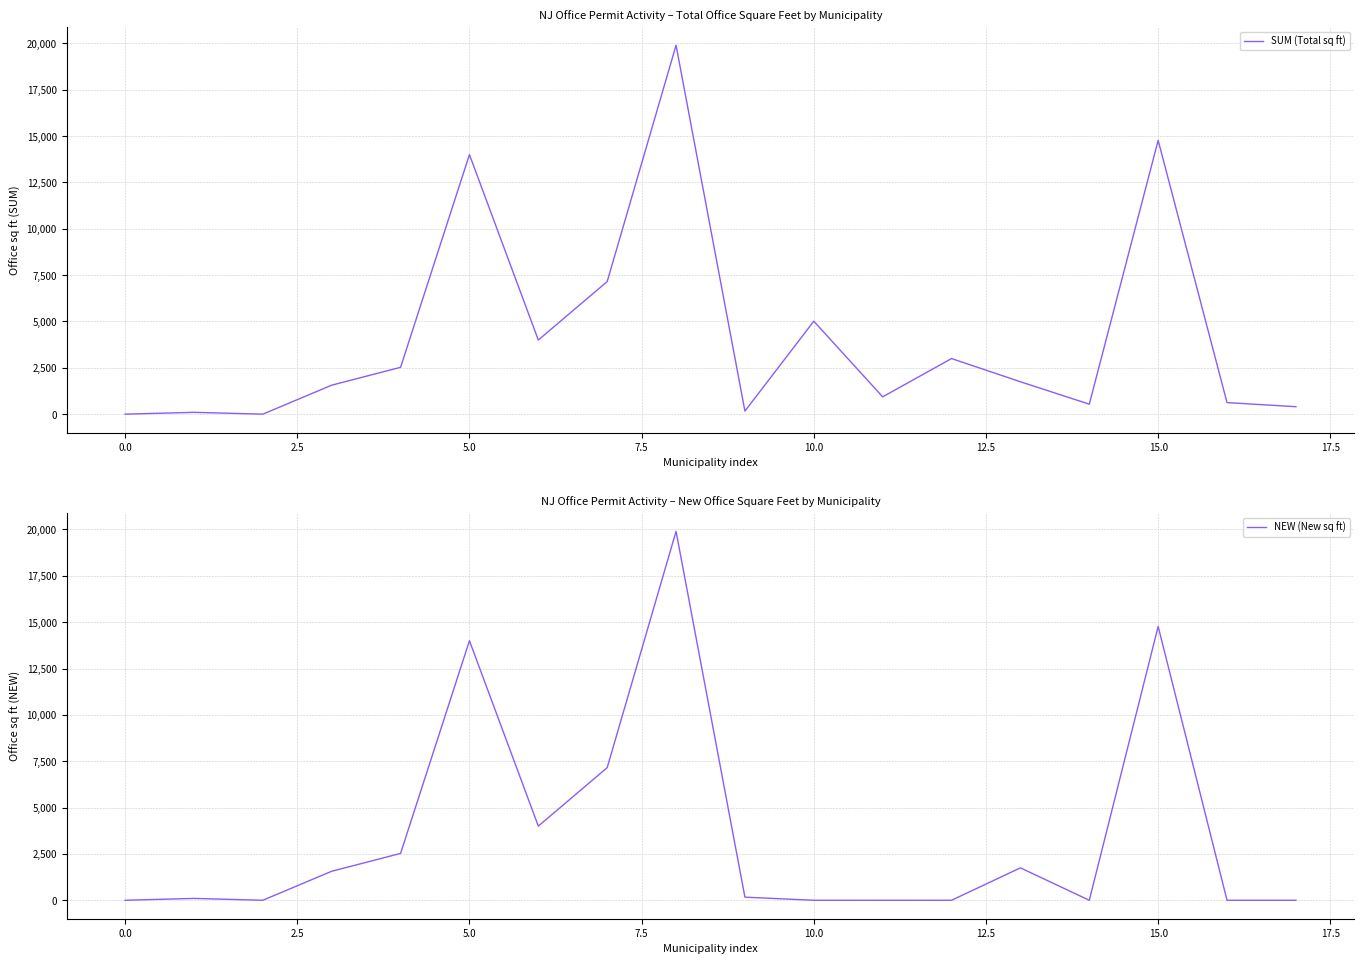

What are all the series names shown in the legend?

SUM (Total sq ft), NEW (New sq ft)